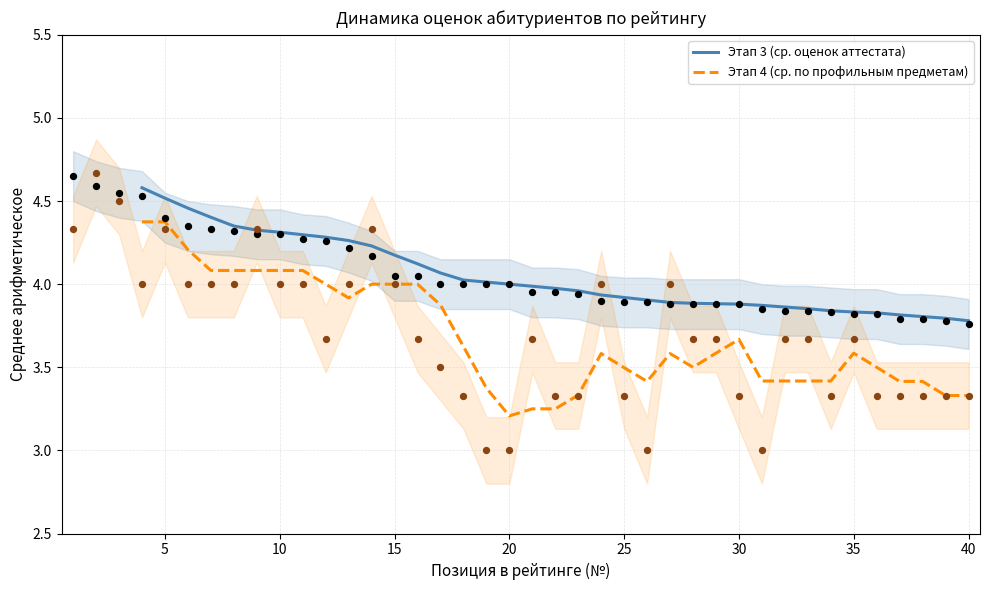

True or false: Этап 3 (ср. оценок аттестата) and Этап 4 (ср. по профильным предметам) intersect in this chart.

False